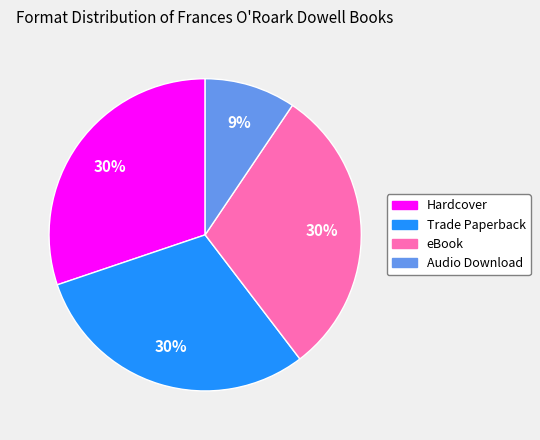

How many slices are in this pie chart?

4